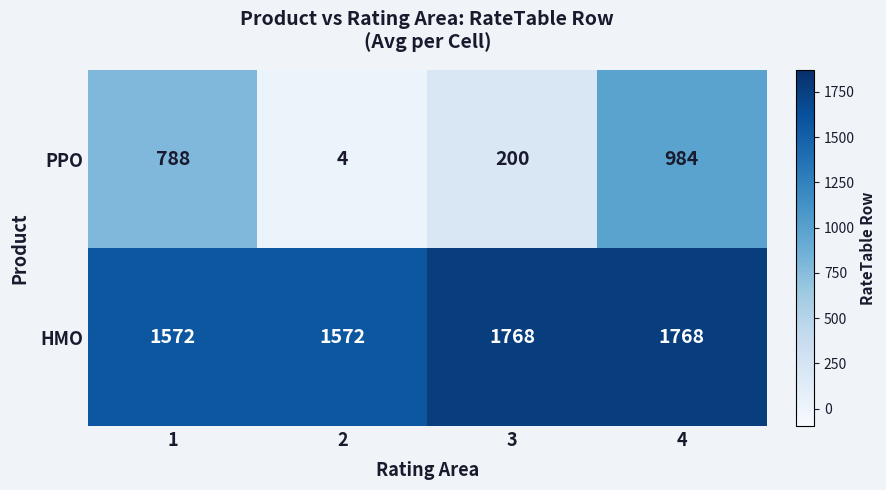

Between 1 and 3, which series saw the biggest shift?

PPO